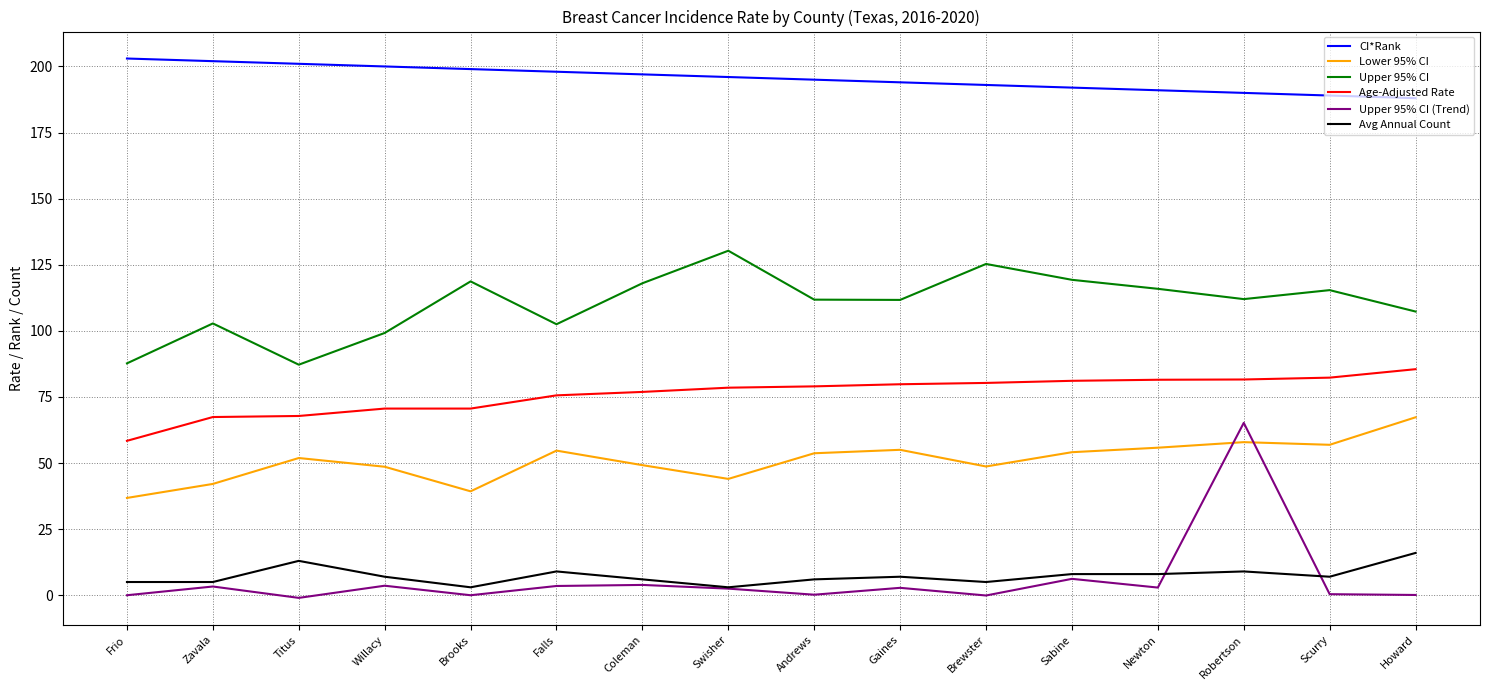

What position from the left is Sabine?

12